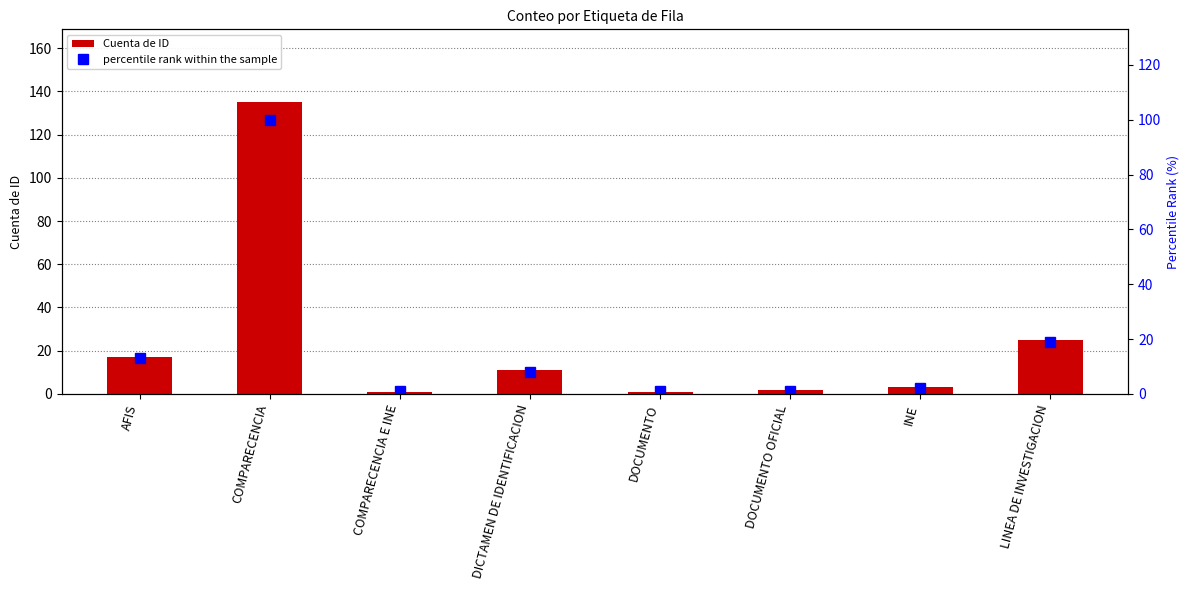

Reading right to left, transcribe all the data shown in this chart.

Cuenta de ID: LINEA DE INVESTIGACION=25	INE=3	DOCUMENTO OFICIAL=2	DOCUMENTO=1	DICTAMEN DE IDENTIFICACION=11	COMPARECENCIA E INE=1	COMPARECENCIA=135	AFIS=17
percentile rank within the sample: LINEA DE INVESTIGACION=19	INE=2	DOCUMENTO OFICIAL=1	DOCUMENTO=1	DICTAMEN DE IDENTIFICACION=8	COMPARECENCIA E INE=1	COMPARECENCIA=100	AFIS=13